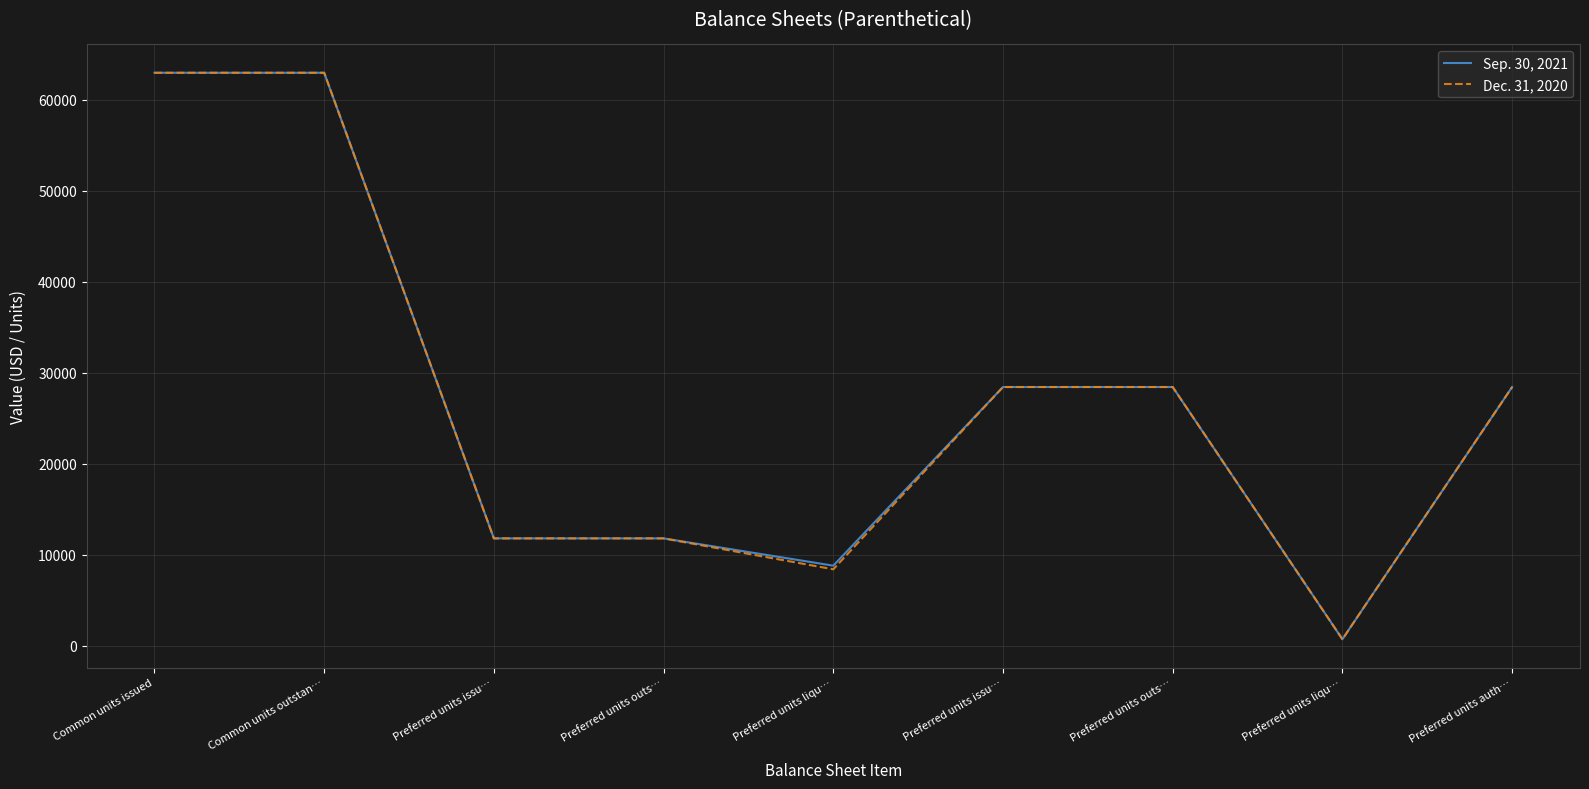

The value of Sep. 30, 2021 at Common units issued is 86906. True or false?

False